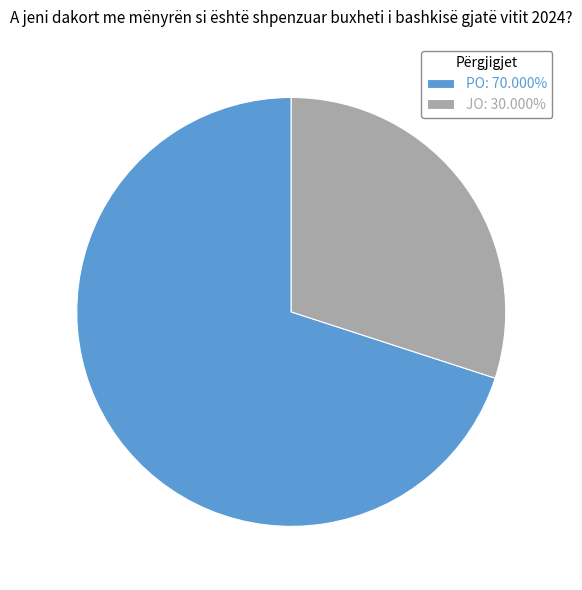

What is the ratio of the value at PO: 70.000% to the value at JO: 30.000%?

2.3